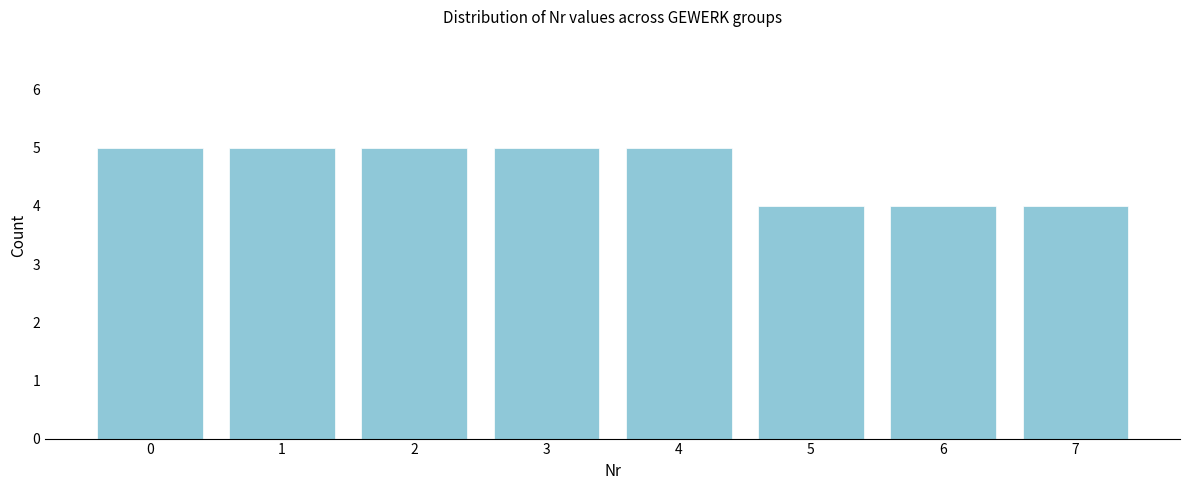

Reading left to right, transcribe this chart: for each bar, give the range it covers on the x-axis and its height. The values are not printed on the chart, so give them approximately, as read against the axis.

-0.5 to 0.5: 5
0.5 to 1.5: 5
1.5 to 2.5: 5
2.5 to 3.5: 5
3.5 to 4.5: 5
4.5 to 5.5: 4
5.5 to 6.5: 4
6.5 to 7.5: 4